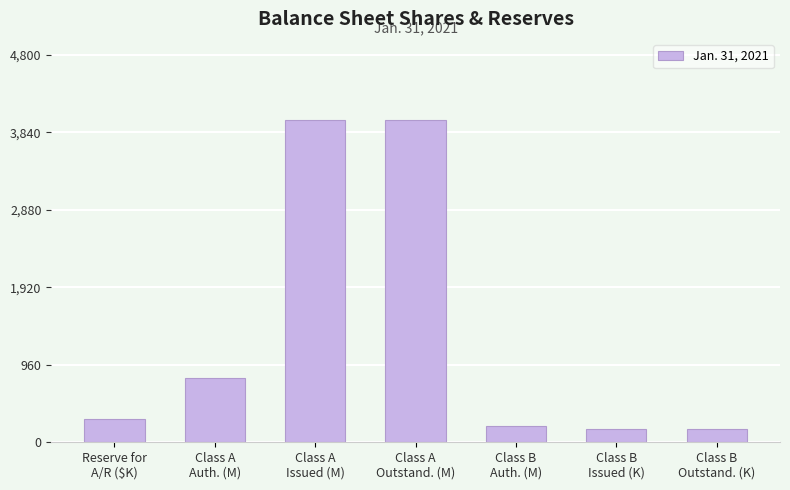

What is the label of the 5th bar from the right?

Class A
Issued (M)